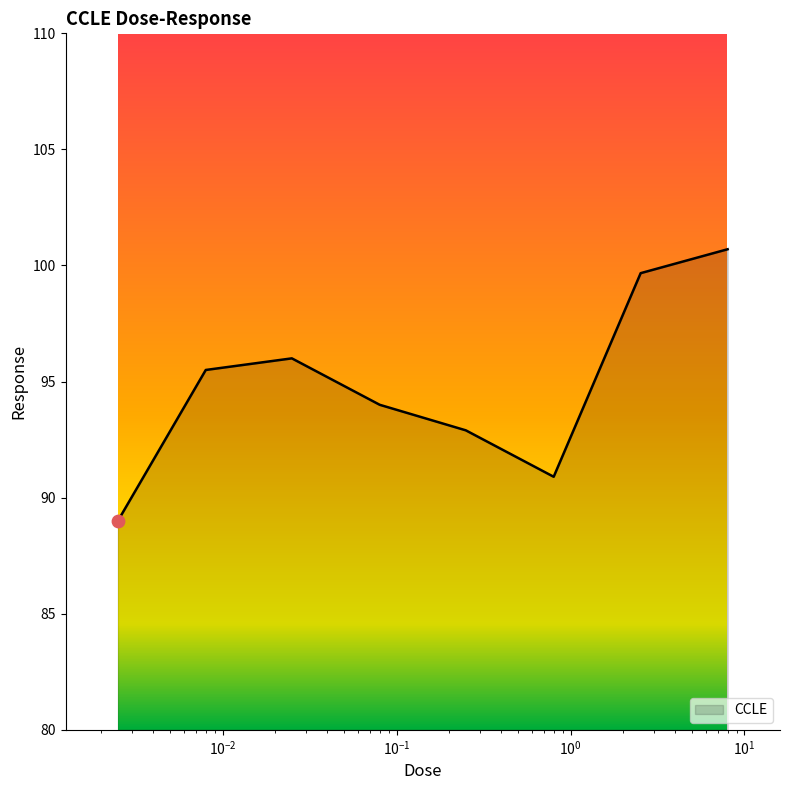

What is the smallest value displayed?

89.0